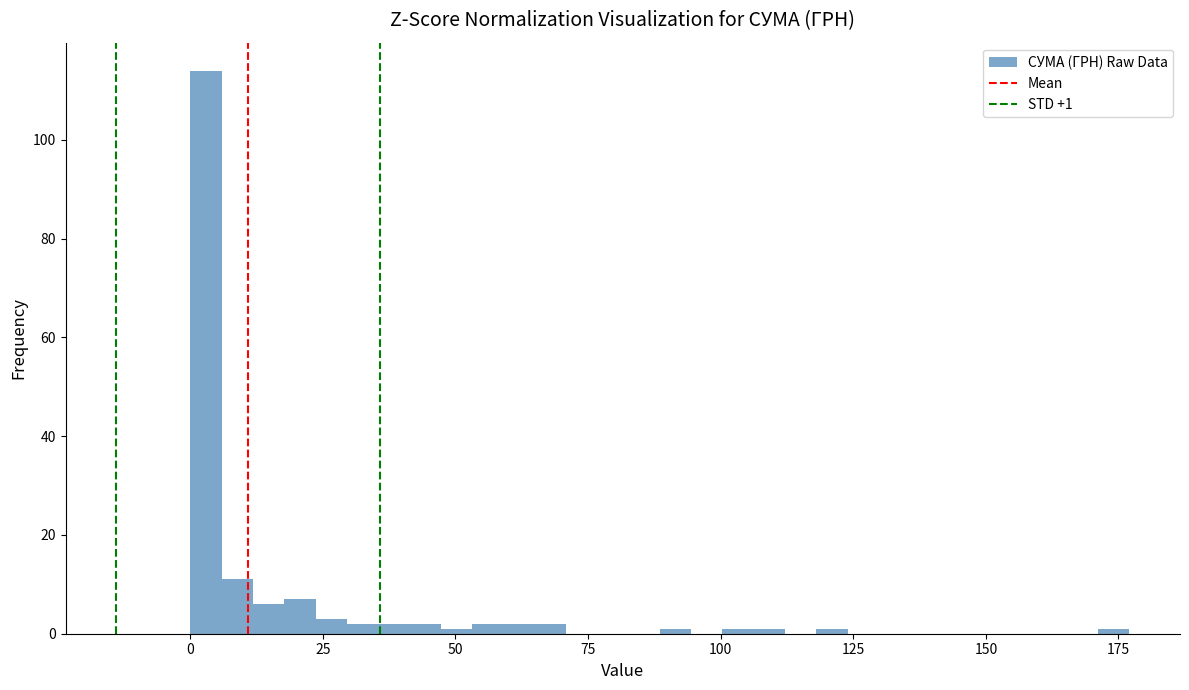

Read against the x-axis, roughly where is the centre of the tallest bar?

5